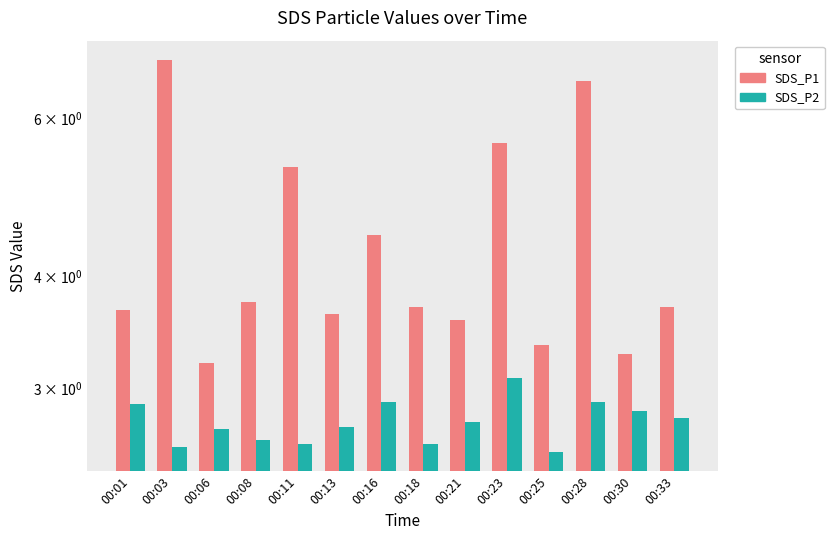

What is the minimum value shown in the chart?

2.5